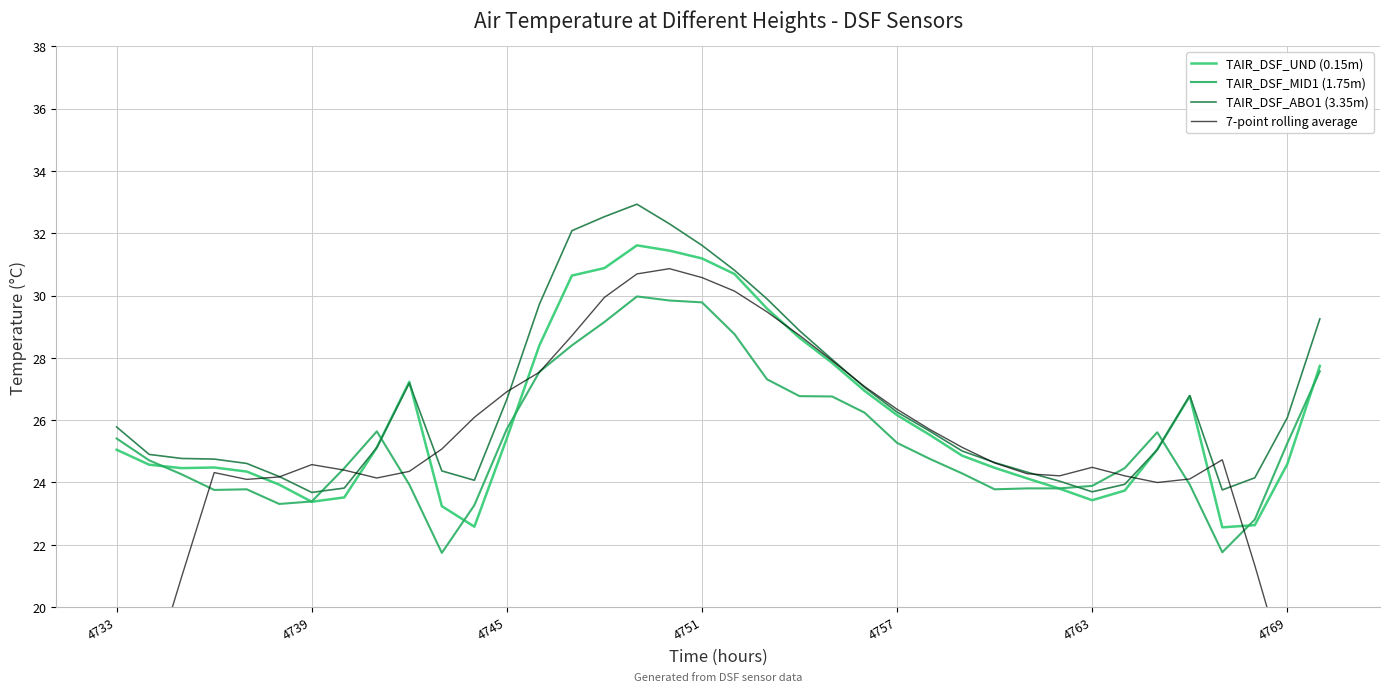

The 7-point rolling average series shows 6.7 at 27. True or false?

False